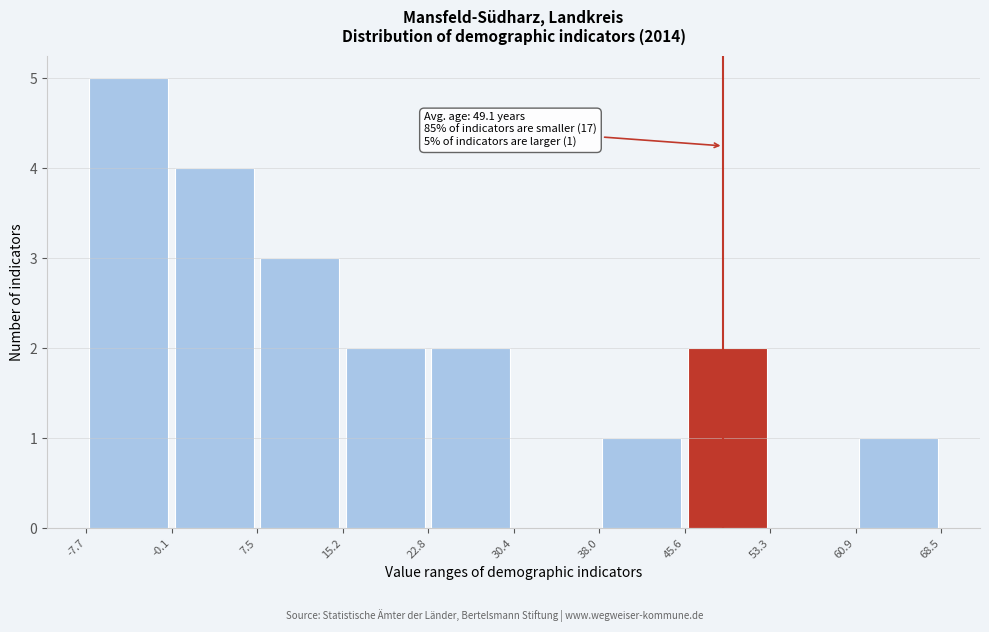

Which range on the x-axis has the tallest bar?

-7.7 to -0.1